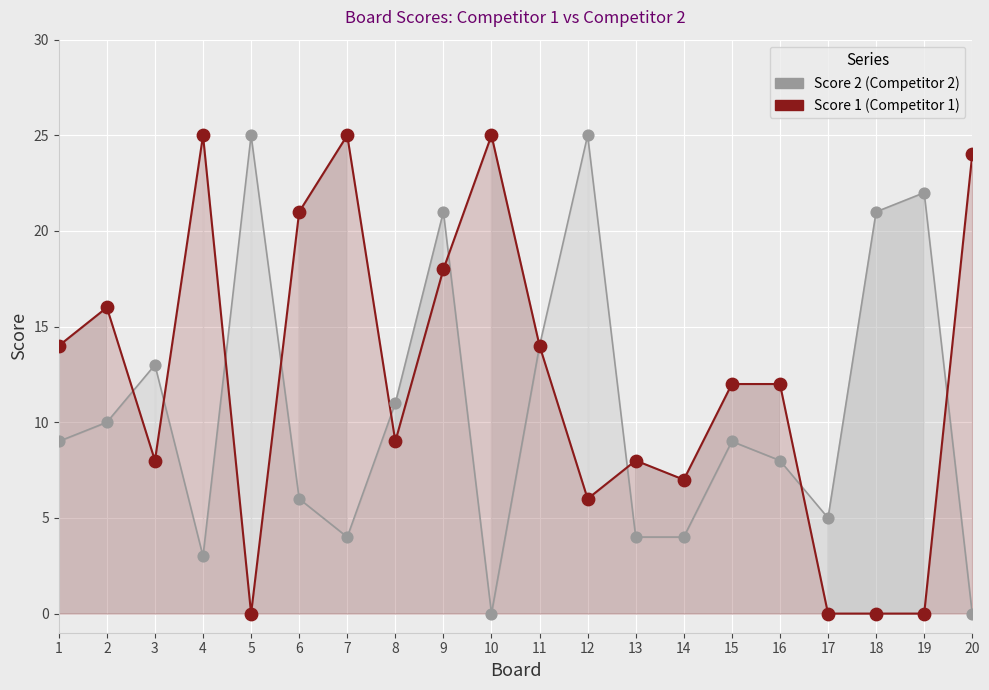

Which series has the largest Y range (max minus min)?

Score 2 (Competitor 2)